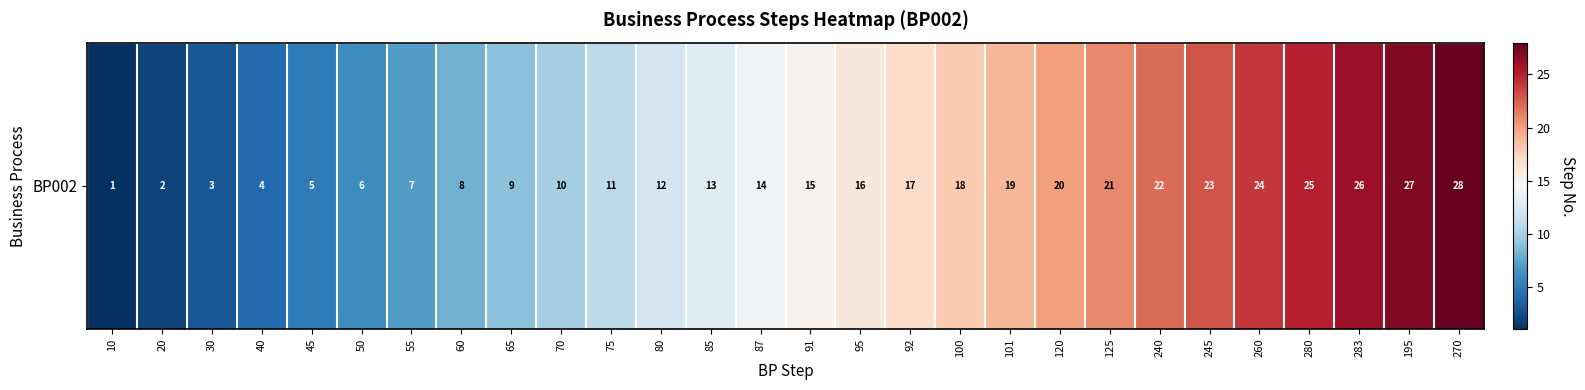

What is the average value?

14